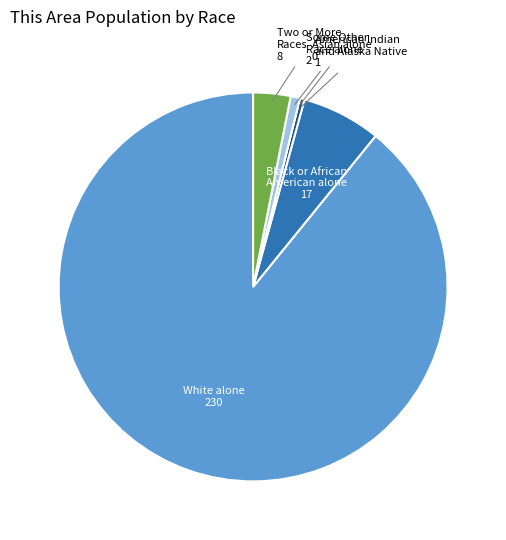

How many segments does this pie chart have?

6